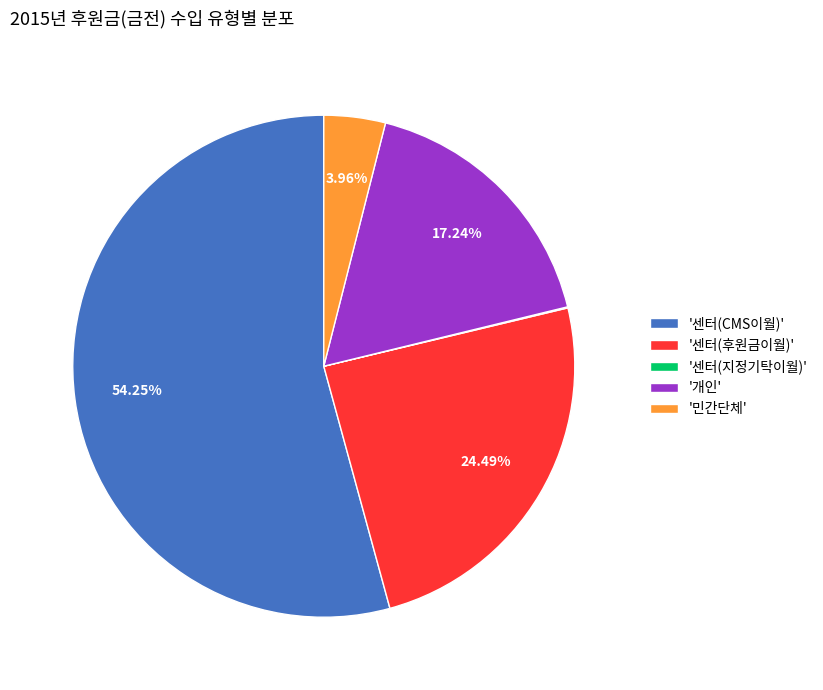

Combined, do '개인' and '센터(CMS이월)' account for over 50%?

Yes